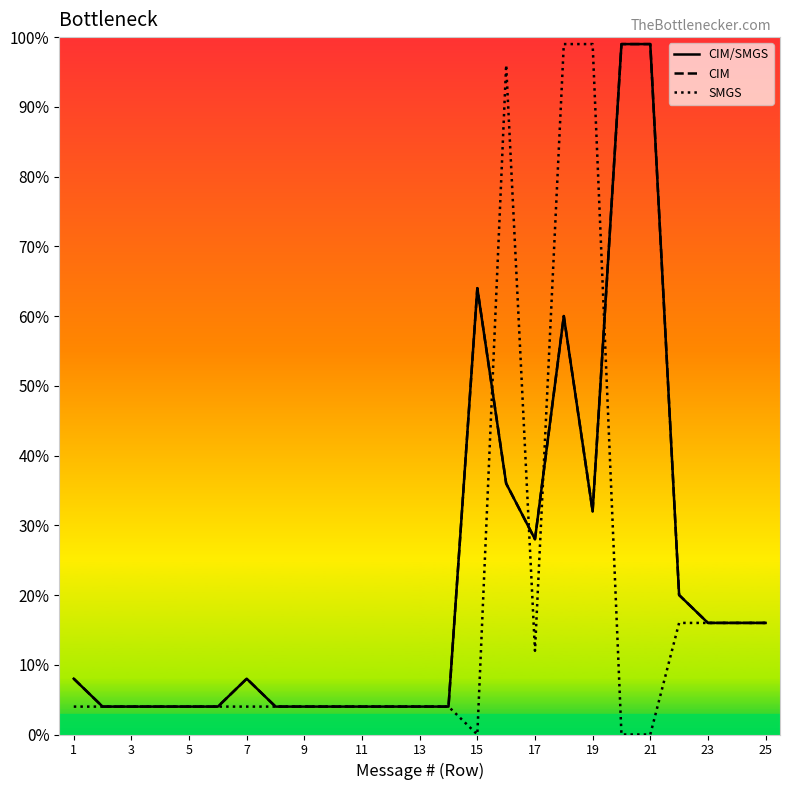

Does the chart display data point markers on the line(s)?

No